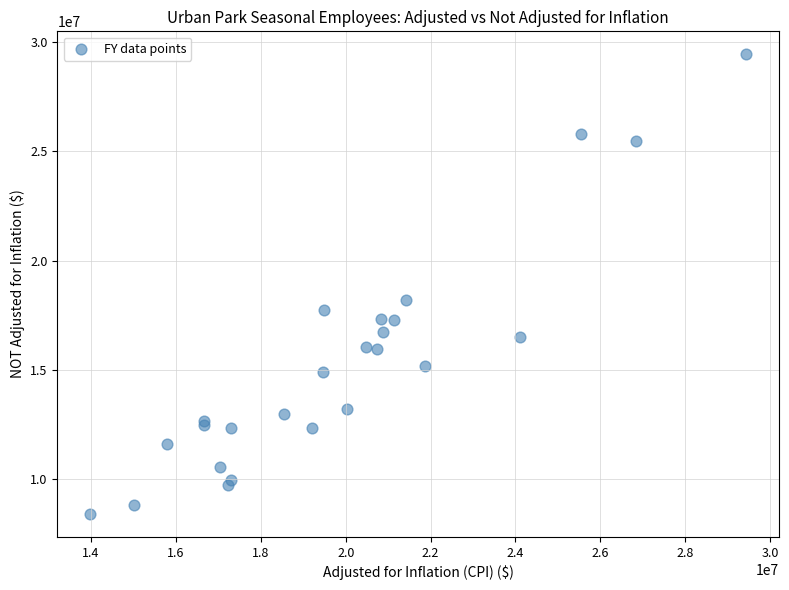

What Y value in the scatter plot is closest to 18925534?

18221027